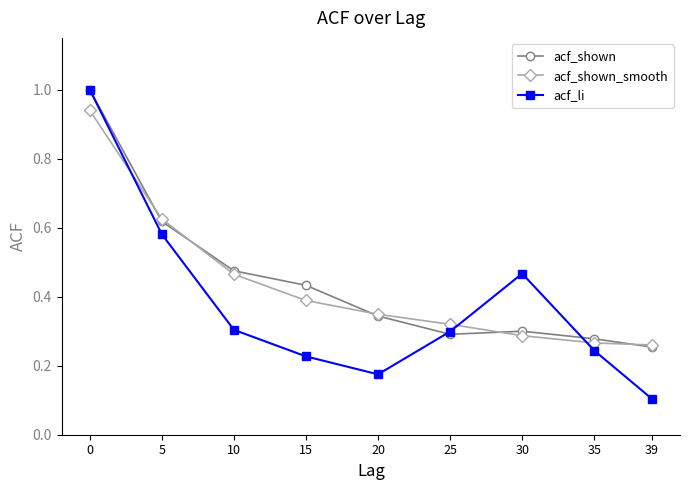

True or false: acf_shown_smooth has more than 1 interior local peaks.

False